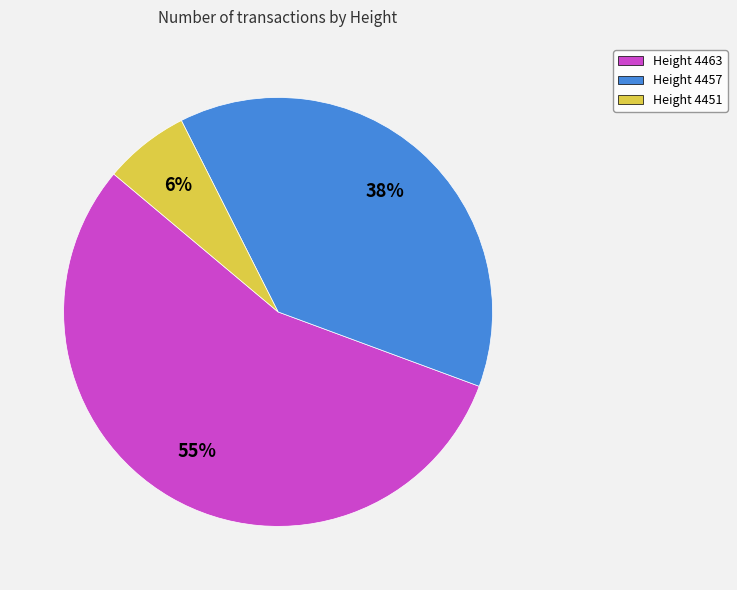

To the nearest percent, what is the difference between the largest and smallest slice percentages?

49%